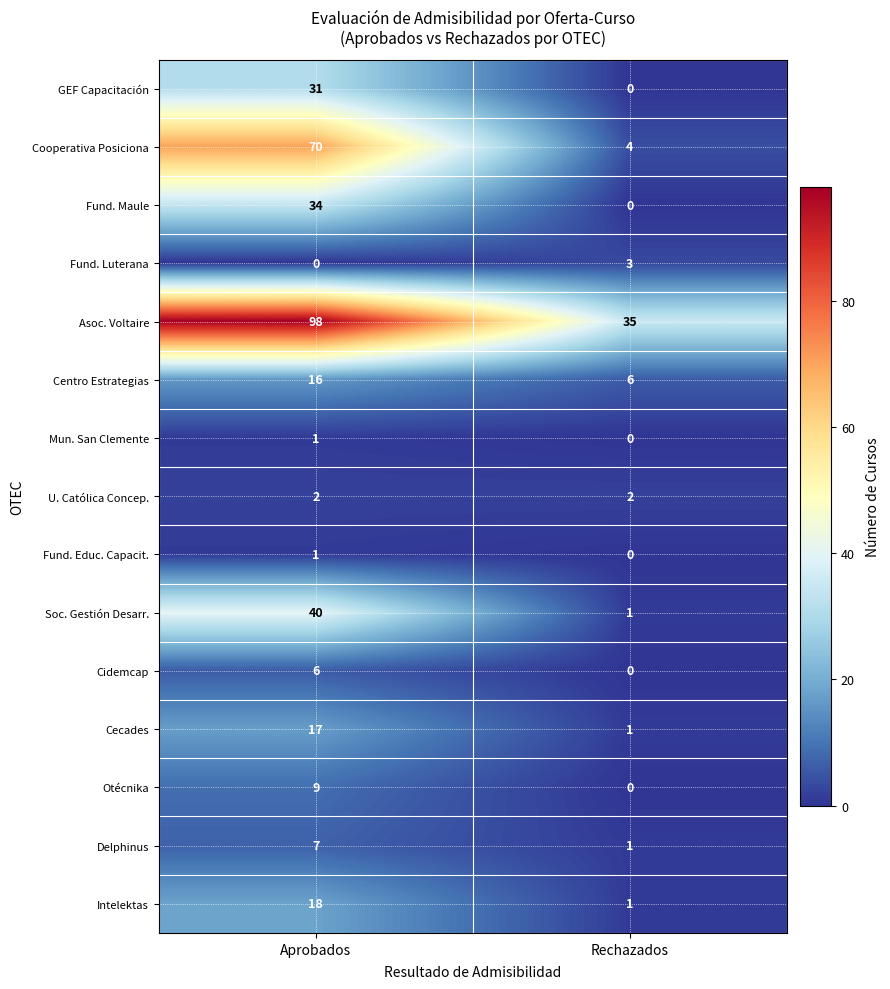

At how many categories does at least one series exceed 51?

1